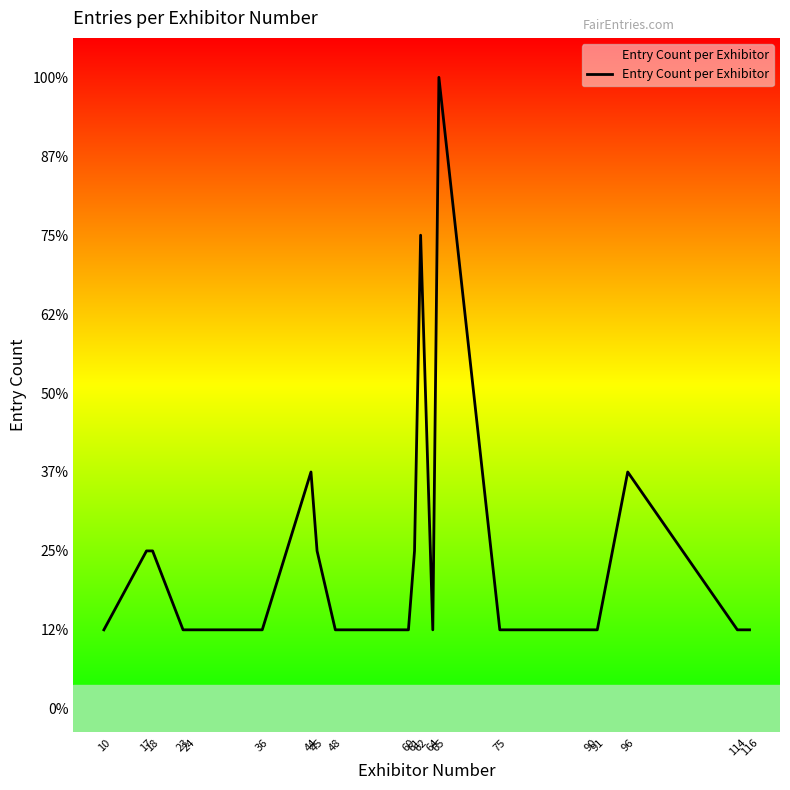

The value at 10 is 0. True or false?

False